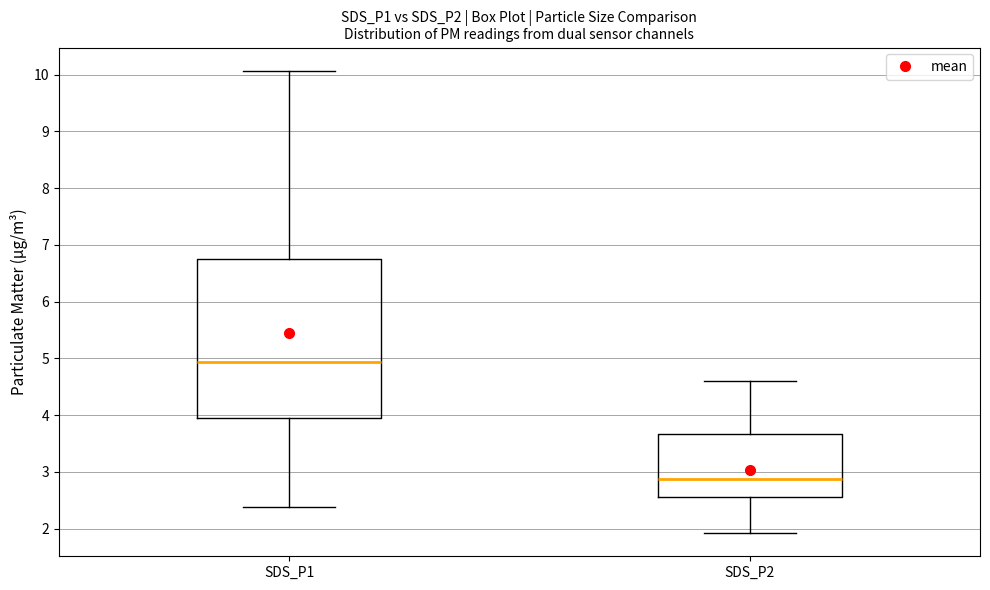

Comparing the boxes themselves (not the whiskers), which one is the tallest?

SDS_P1